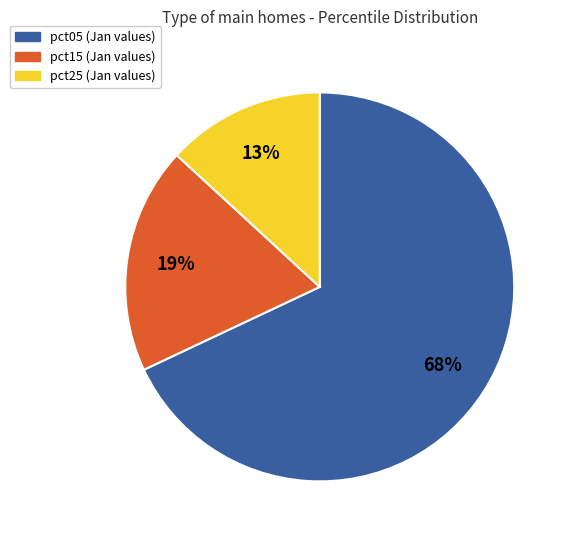

To the nearest percent, what is the average slice percentage?

33%